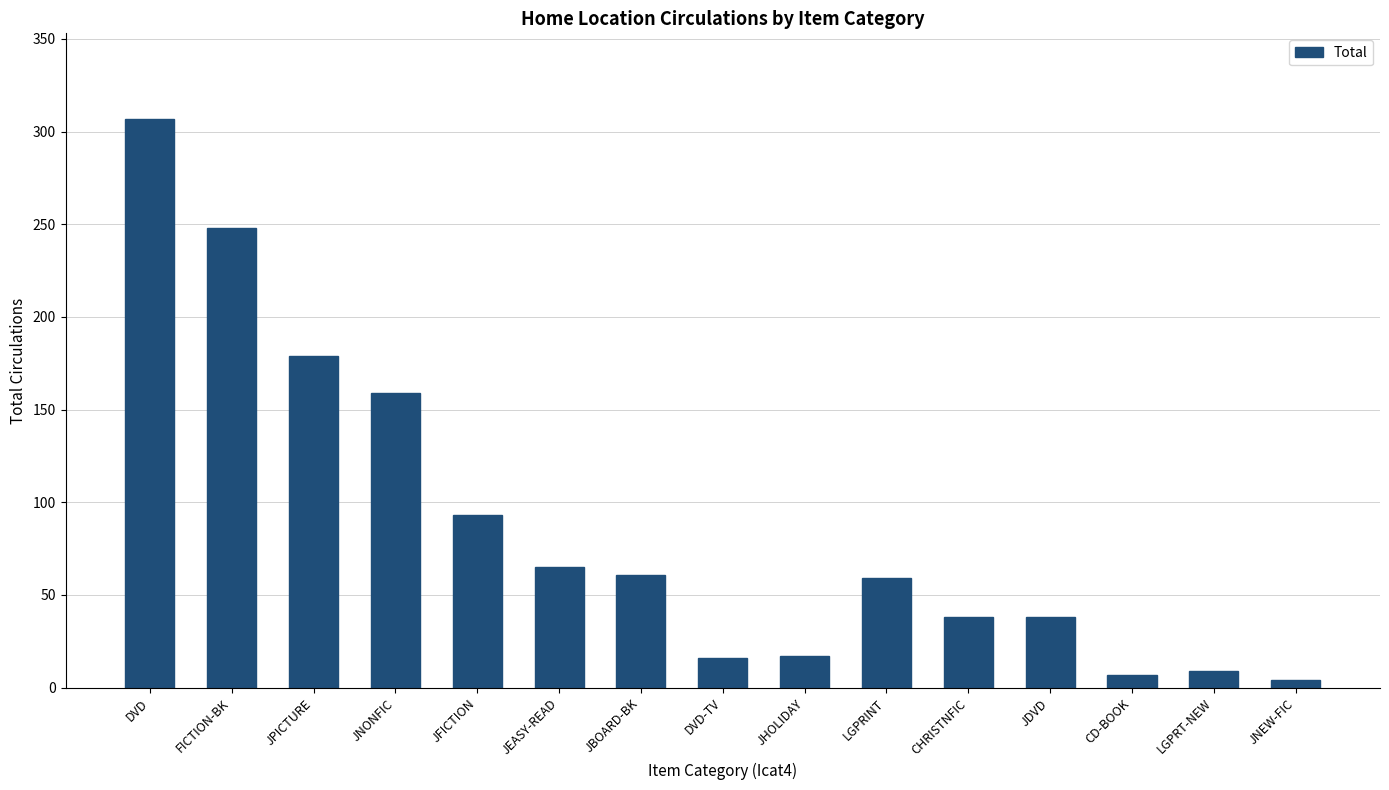

Are the bars grouped side by side (vs. stacked)?

No